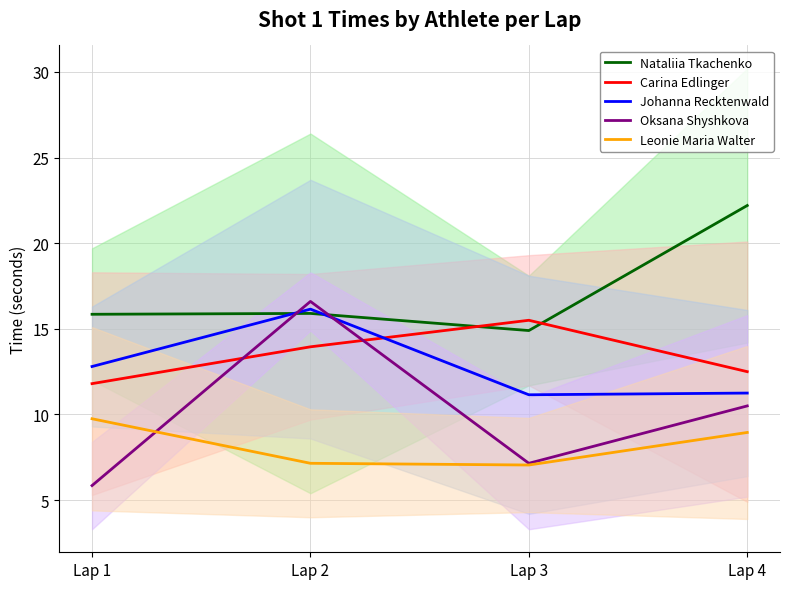

What is the lowest value of the Oksana Shyshkova series?

5.8